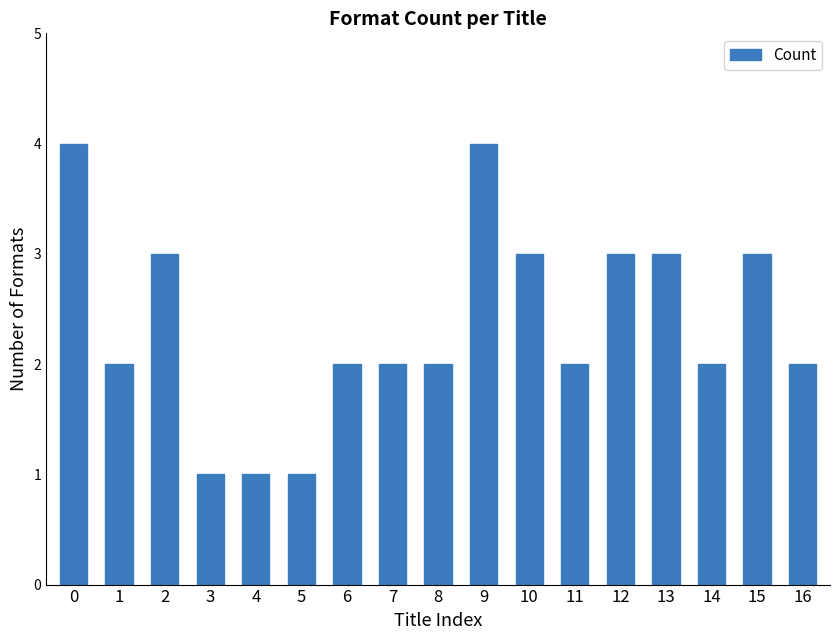

Reading left to right, extract all data points from this chart.

0=4	1=2	2=3	3=1	4=1	5=1	6=2	7=2	8=2	9=4	10=3	11=2	12=3	13=3	14=2	15=3	16=2